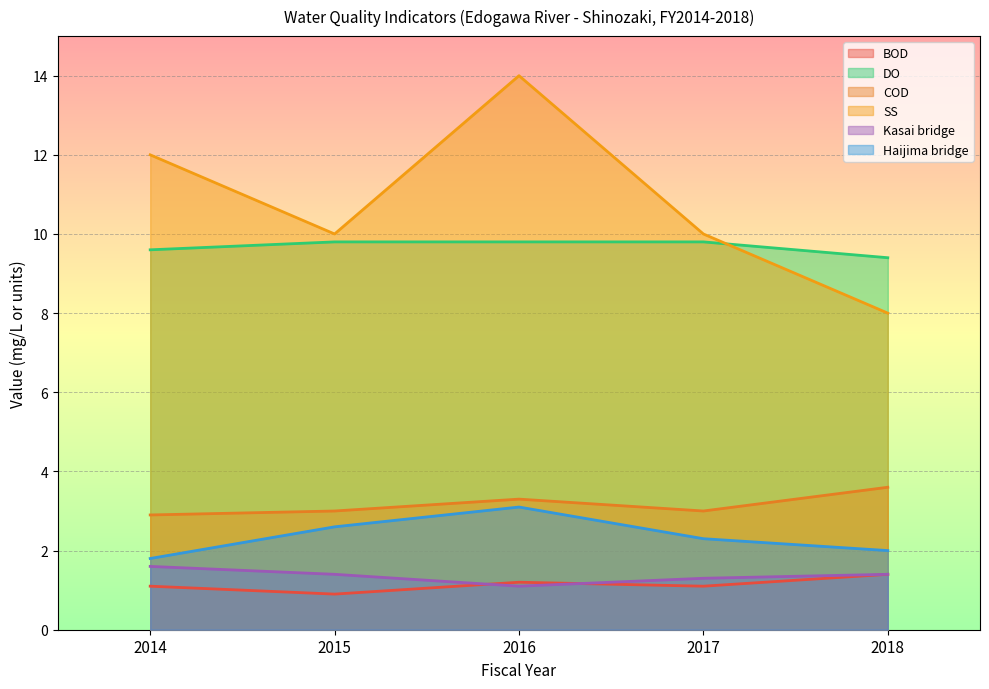

What is the spread (max minus min) of values at 2016?

12.9